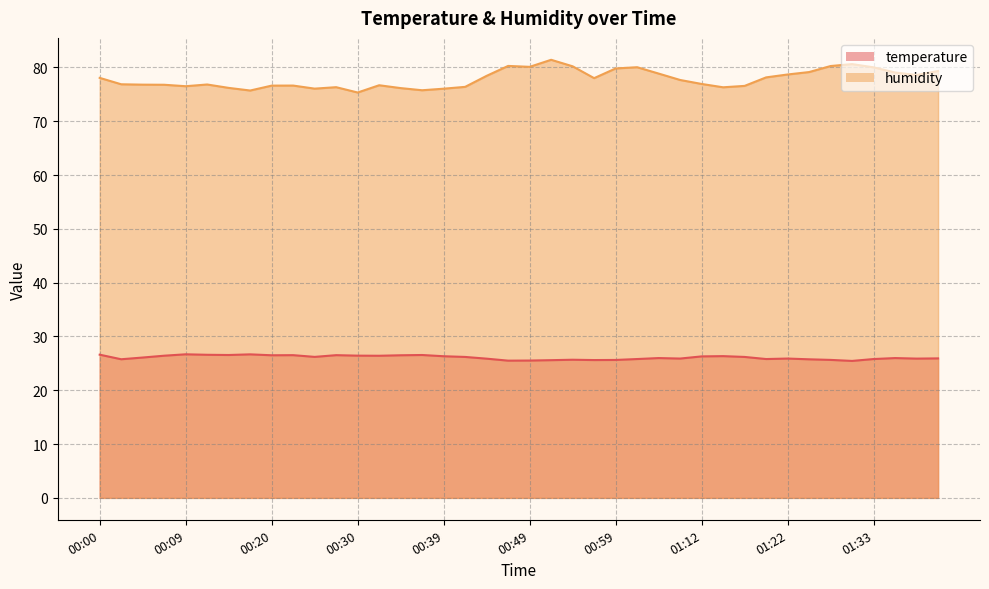

What are all the series names shown in the legend?

temperature, humidity